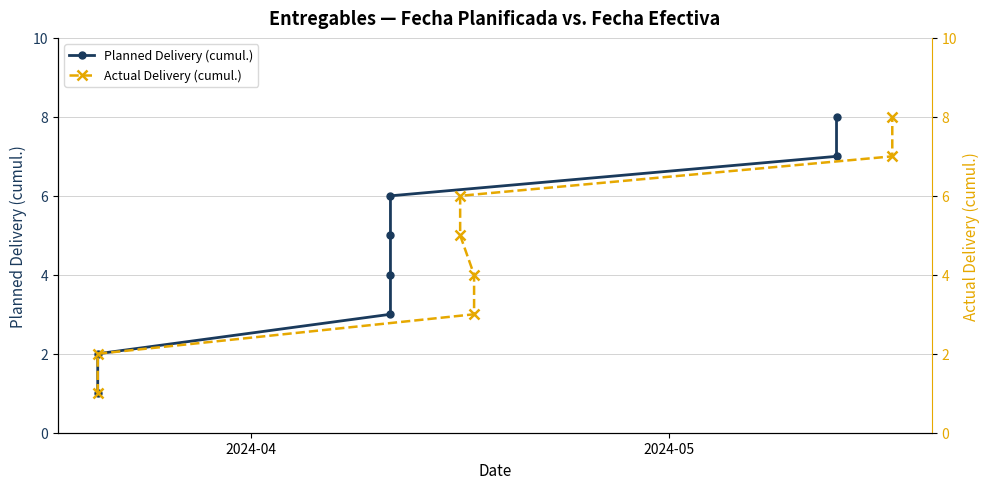

Does the chart display data point markers on the line(s)?

Yes